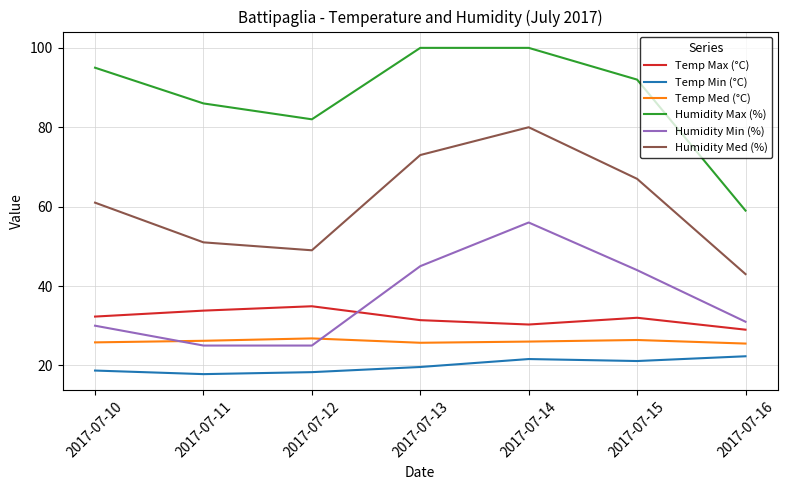

What is the maximum value for Humidity Max (%)?

100.0